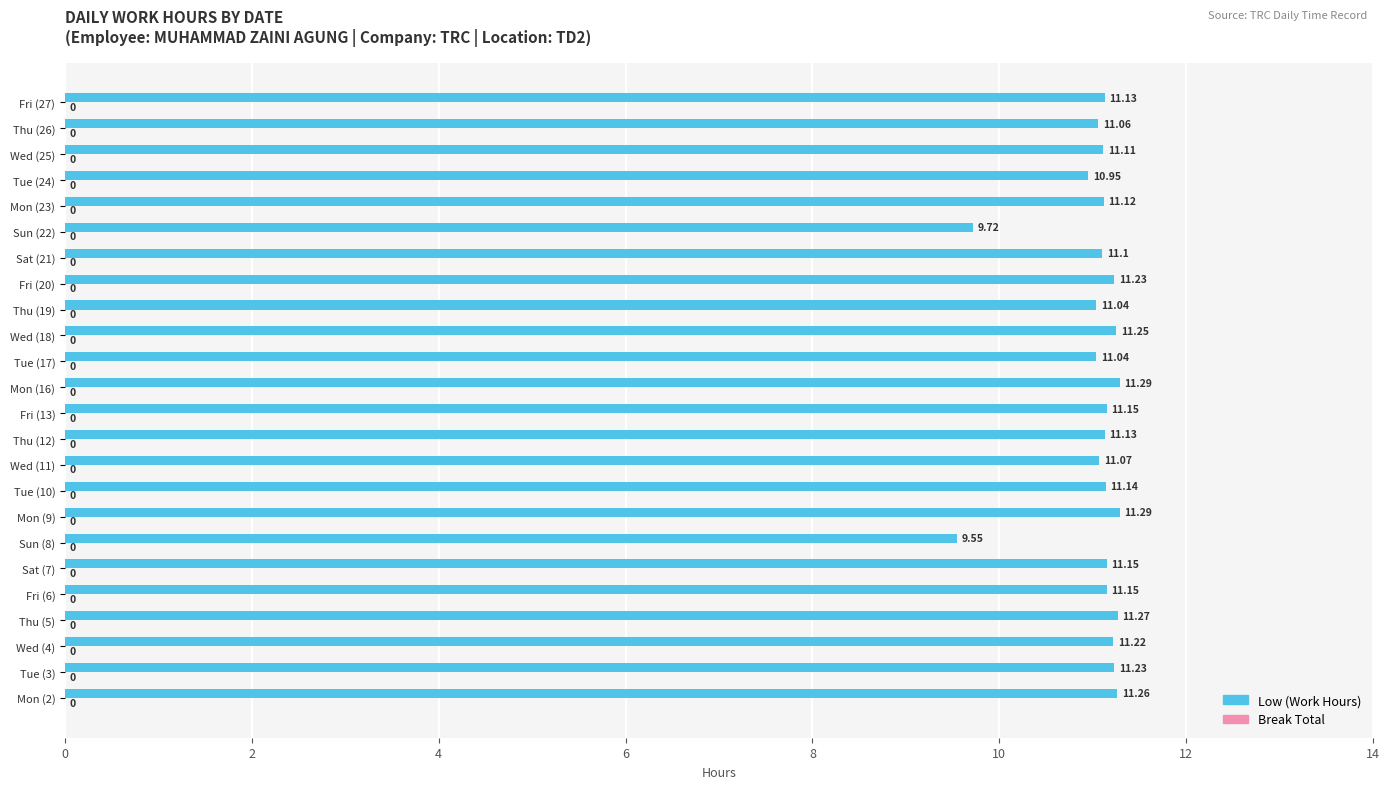

Approximately how many times larger is the value at Mon (2) compared to Sat (21)?

1.0